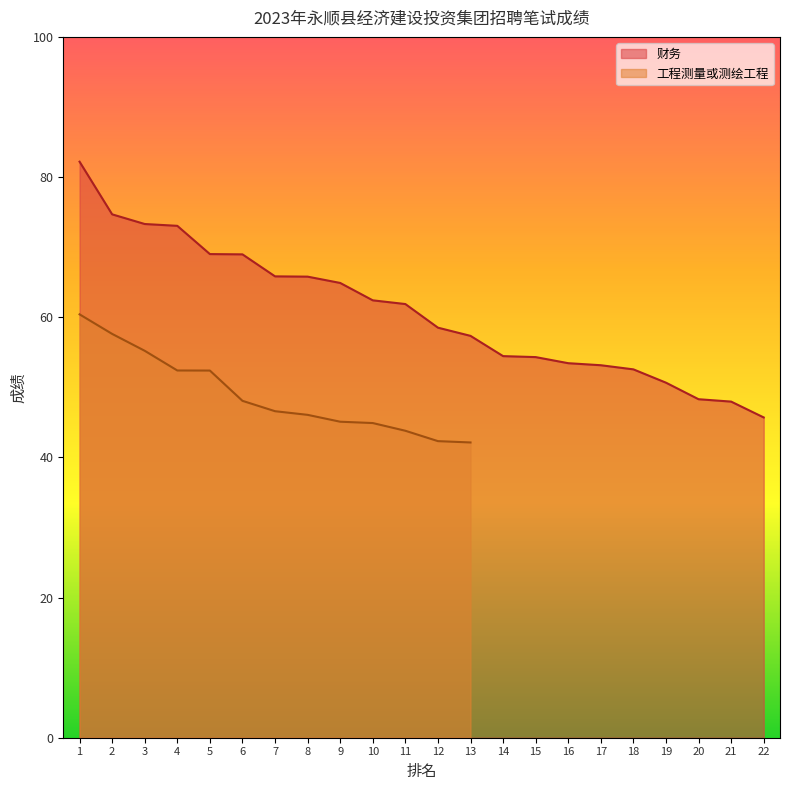

List the labels in order of value, largest first.

1, 2, 3, 4, 5, 6, 7, 8, 9, 10, 11, 12, 13, 14, 15, 16, 17, 18, 19, 20, 21, 22